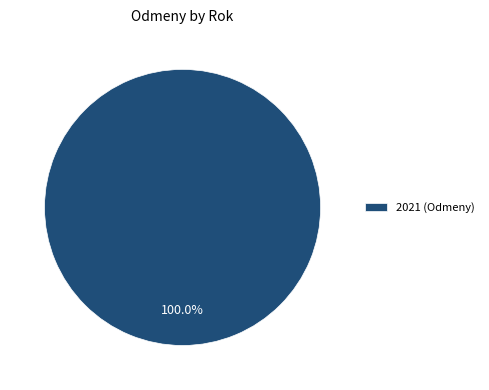

Rank the categories by value from lowest to highest.

2021 (Odmeny)